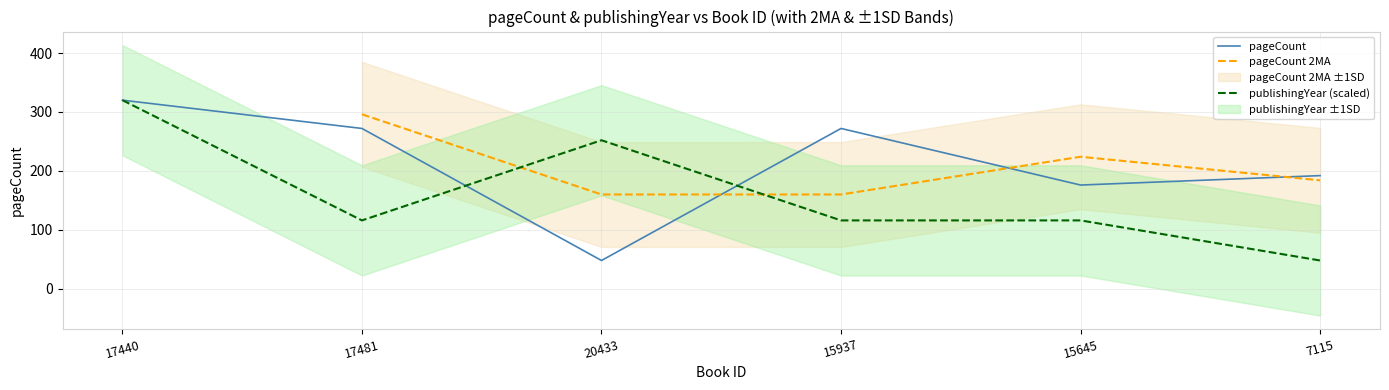

True or false: pageCount has more than 2 points higher than both neighbors.

False